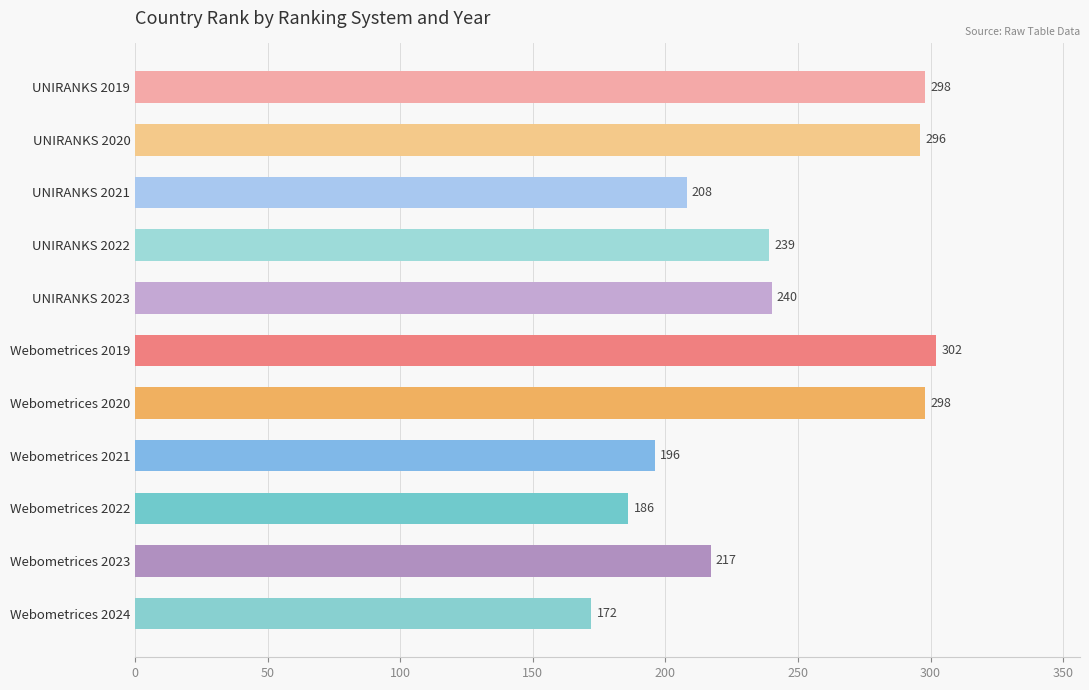

The value at UNIRANKS 2022 is 239. True or false?

True